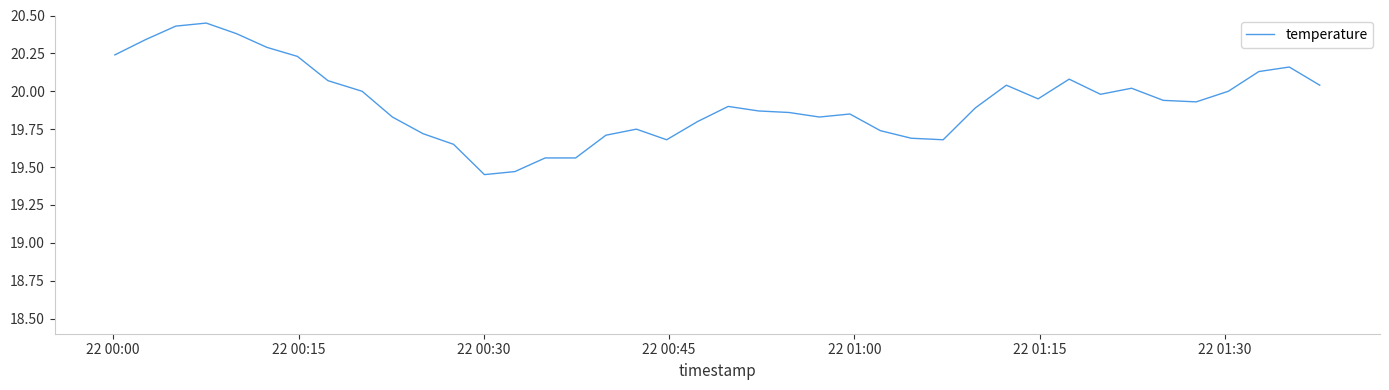

How many lines are shown in the chart?

1